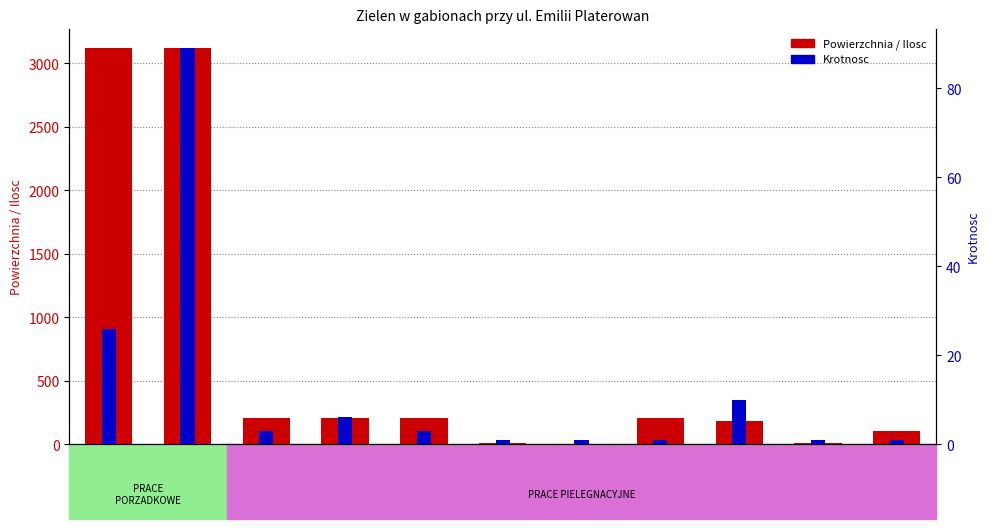

List the labels in order of Krotnosc value, largest first.

1.2, 1.1, 2.7, 2.2, 2.1, 2.3, 2.4, 2.5, 2.6, 2.8, 2.9